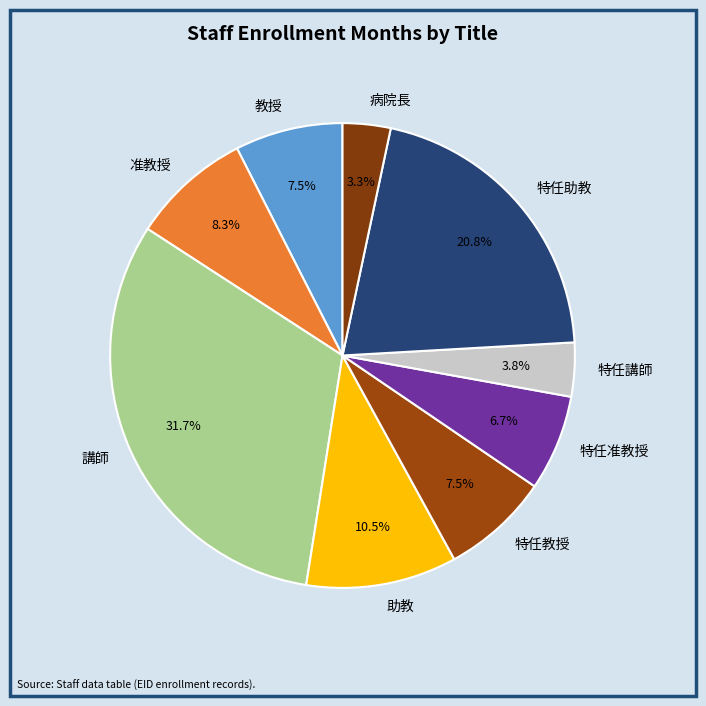

What is the largest slice in the pie chart?

講師